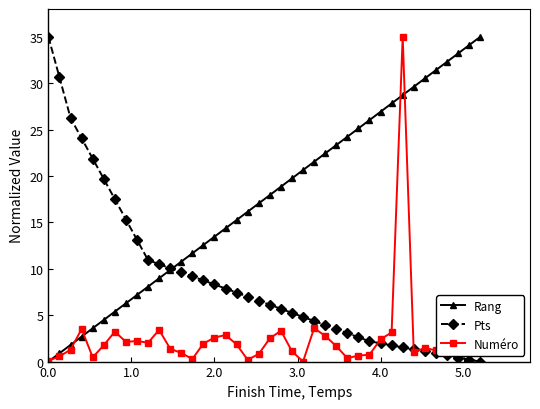

True or false: Rang has more than 2 interior local peaks.

False